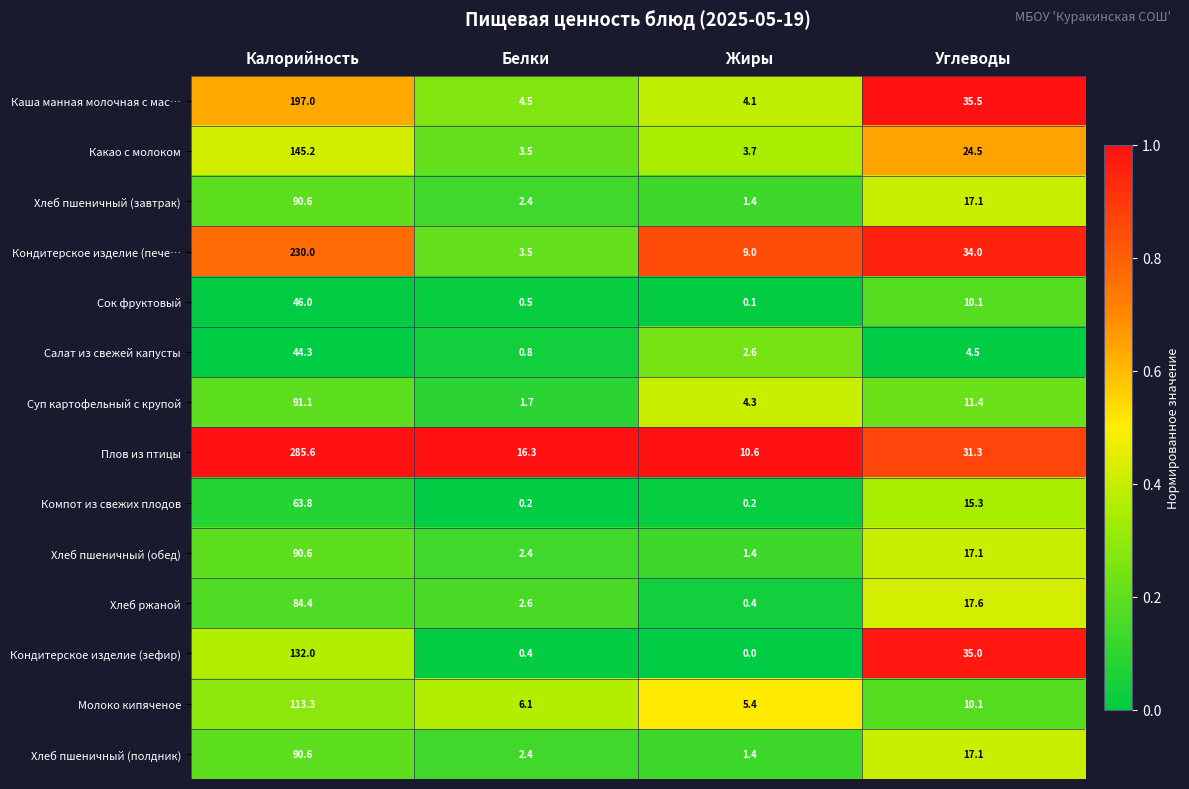

Which series has the largest range (max minus min)?

Плов из птицы